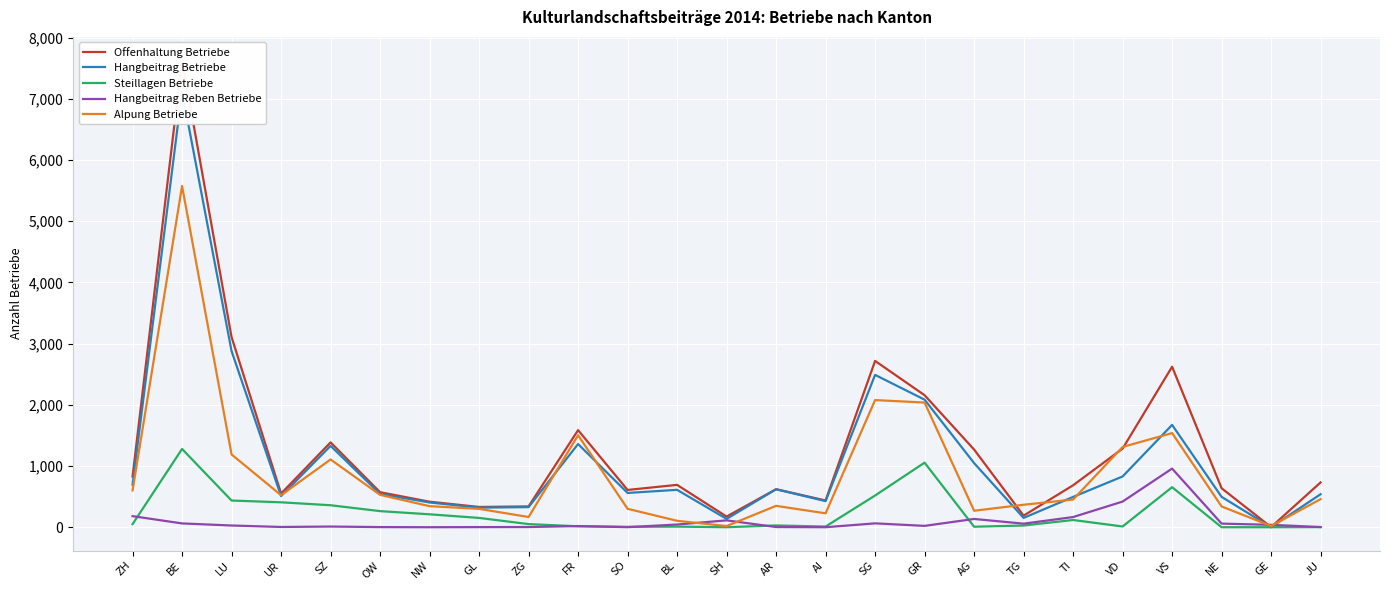

What position from the left is BL?

12